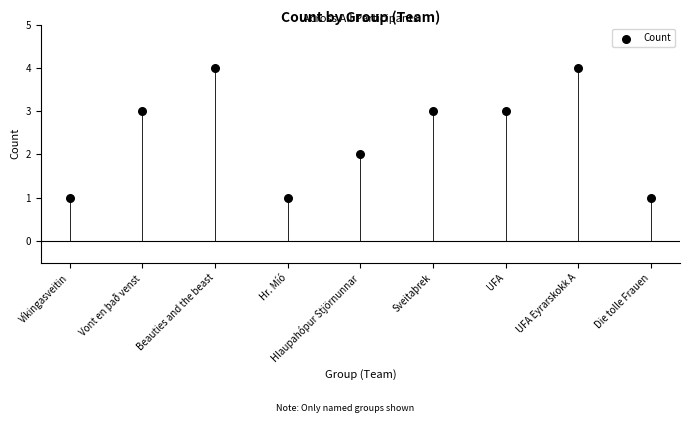

What is the range of Y values (max minus min)?

3